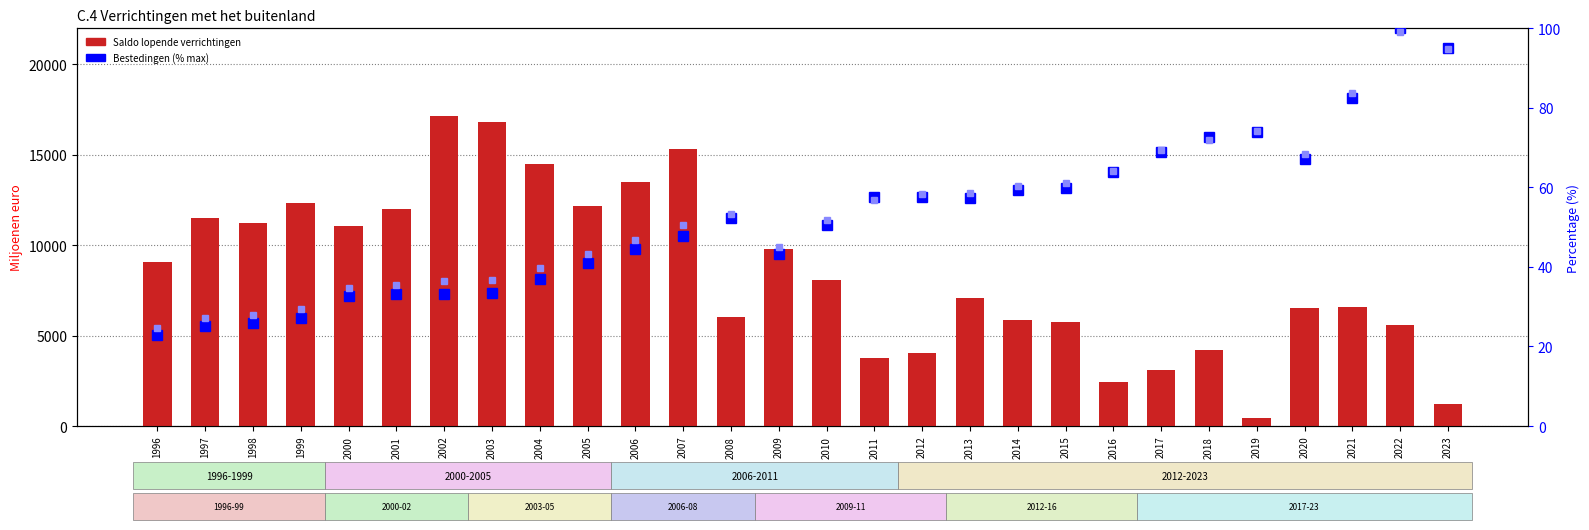

The Saldo lopende verrichtingen series shows 7089.0 at 2013. True or false?

True